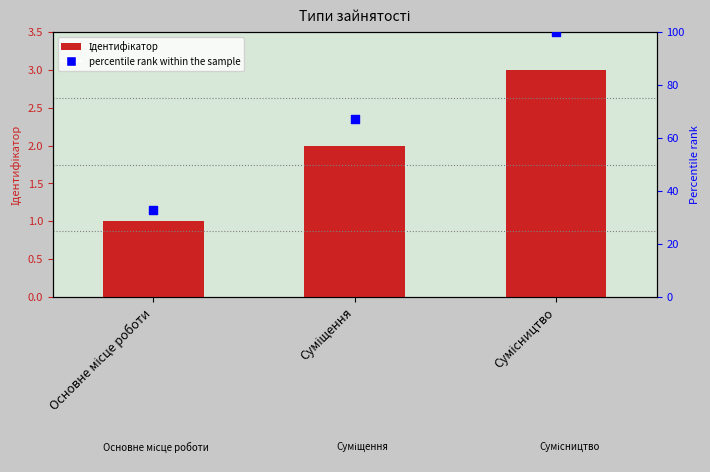

Is the value of Ідентифікатор at Суміщення greater than the value of percentile rank within the sample at Суміщення?

No